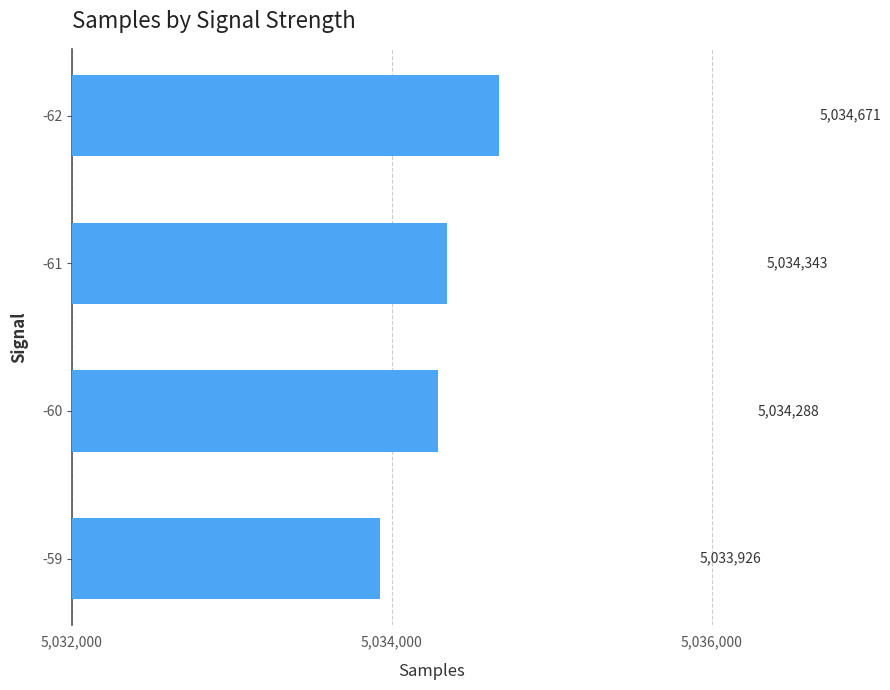

How many bars are there in total?

4